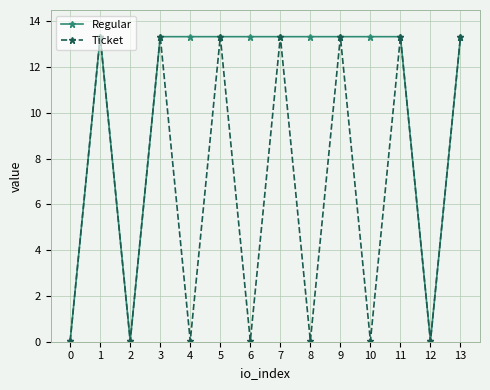

What is the greatest value displayed?

13.3